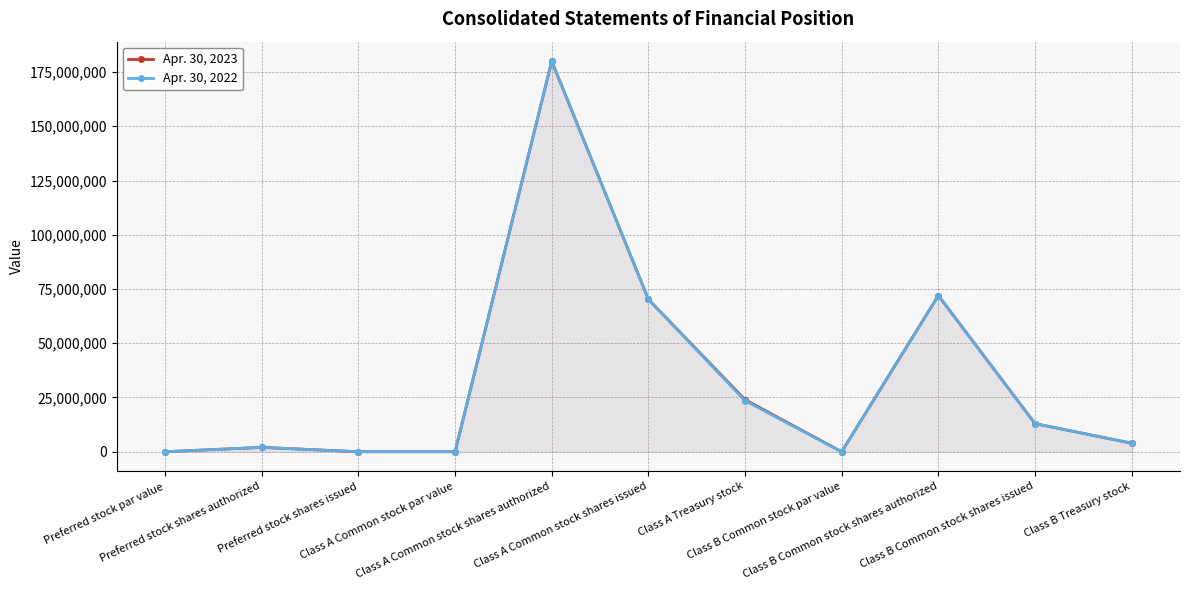

Which series changed the most between Preferred stock shares authorized and Class A Treasury stock?

Apr. 30, 2023